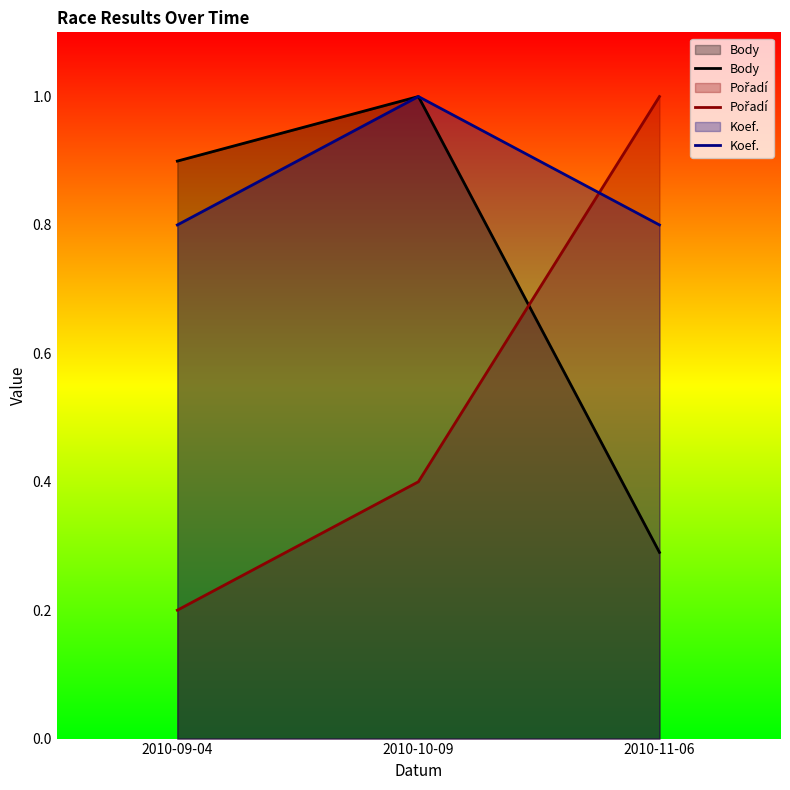

At how many categories does at least one series exceed 0?

3